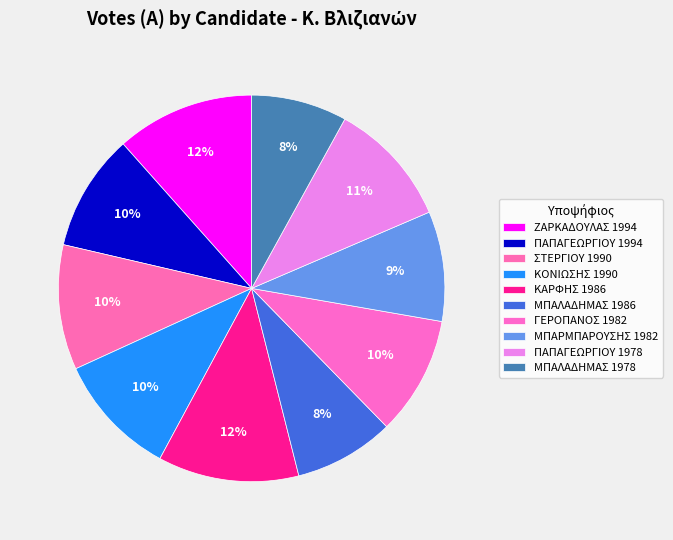

To the nearest percent, what portion does ΓΕΡΟΠΑΝΟΣ 1982 represent?

10%